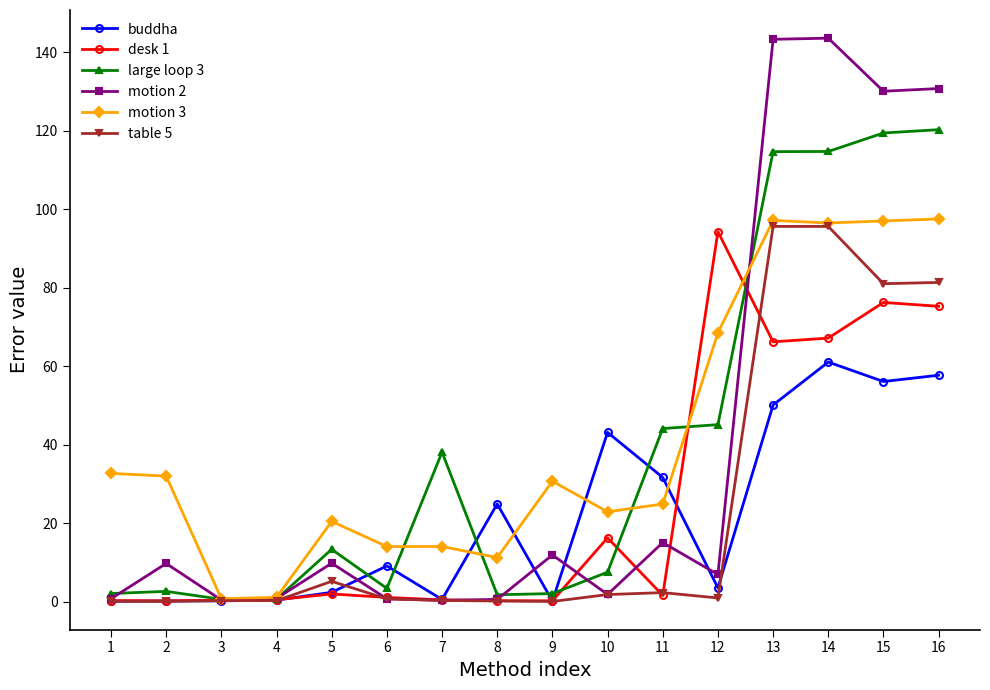

True or false: motion 3 has more than 1 interior local peaks.

True